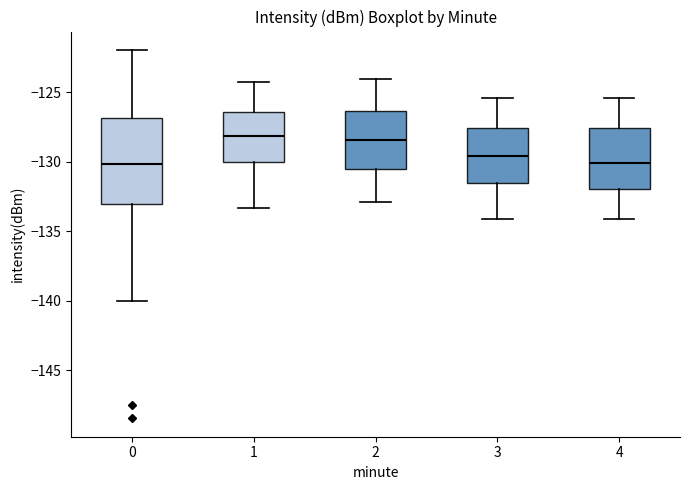

Reading left to right, transcribe this box plot: for each box, give where its median line is, the range the box spans, and where its two whiskers end, as read against the y-axis. The values are not printed on the chart, so give them approximately, as read against the axis.

0: median -130.0, box -133.0 to -127.0, whiskers -140.0 to -122.0
1: median -128.0, box -130.0 to -126.5, whiskers -133.5 to -124.0
2: median -128.5, box -130.5 to -126.5, whiskers -133.0 to -124.0
3: median -129.5, box -131.5 to -127.5, whiskers -134.0 to -125.5
4: median -130.0, box -132.0 to -127.5, whiskers -134.0 to -125.5